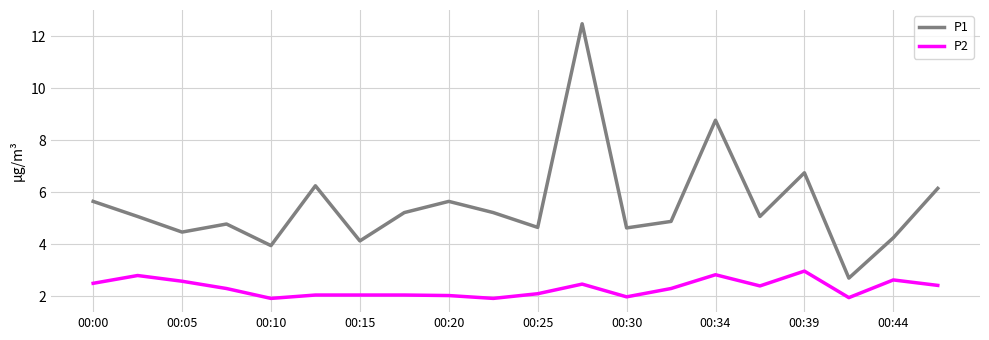

What is the lowest value of the P2 series?

1.9